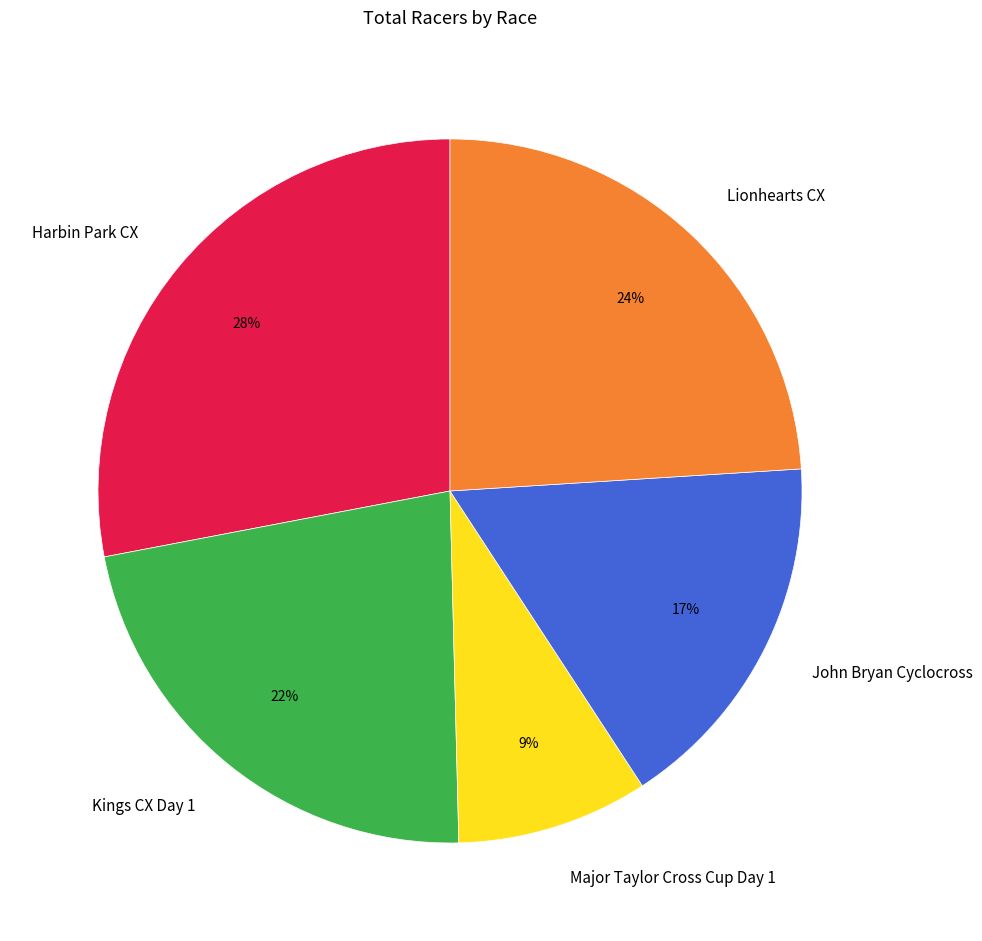

Which slice is the largest?

Harbin Park CX